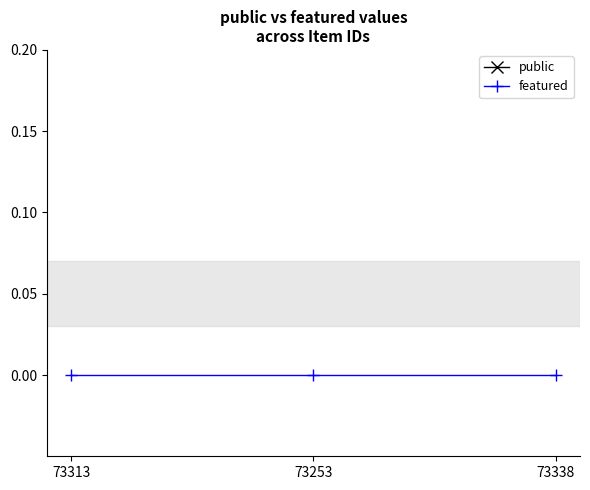

List the series in order of their overall mean, highest first.

public, featured